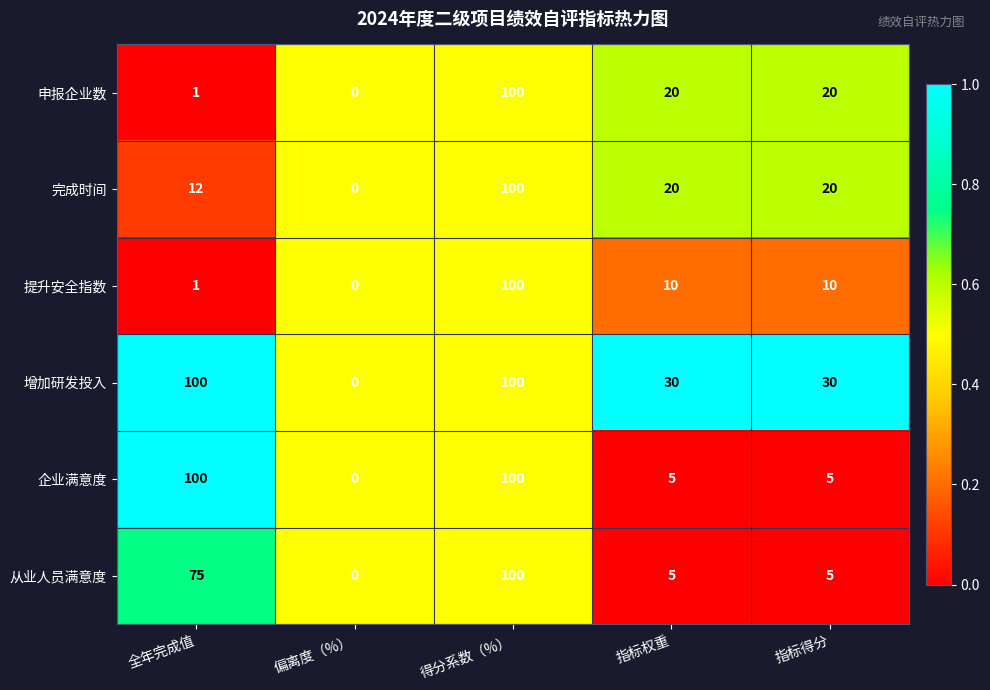

The value of 增加研发投入 at 偏离度（%） is 0. True or false?

True